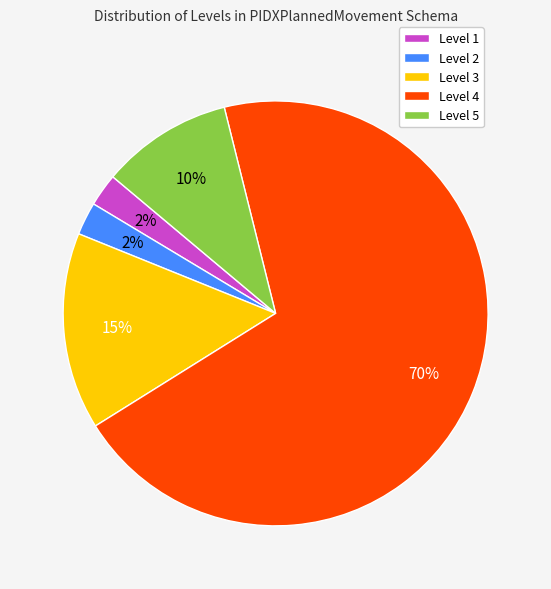

Which slice is the largest?

Level 4